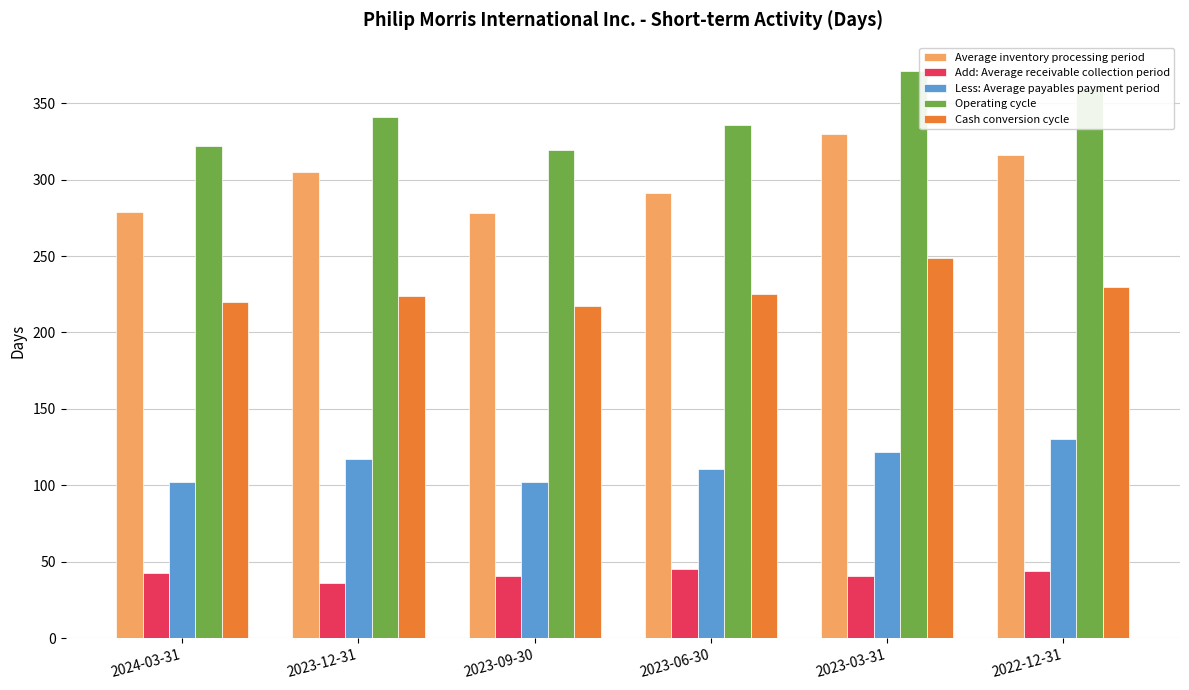

What is the spread (max minus min) of values at 2023-03-31?

330